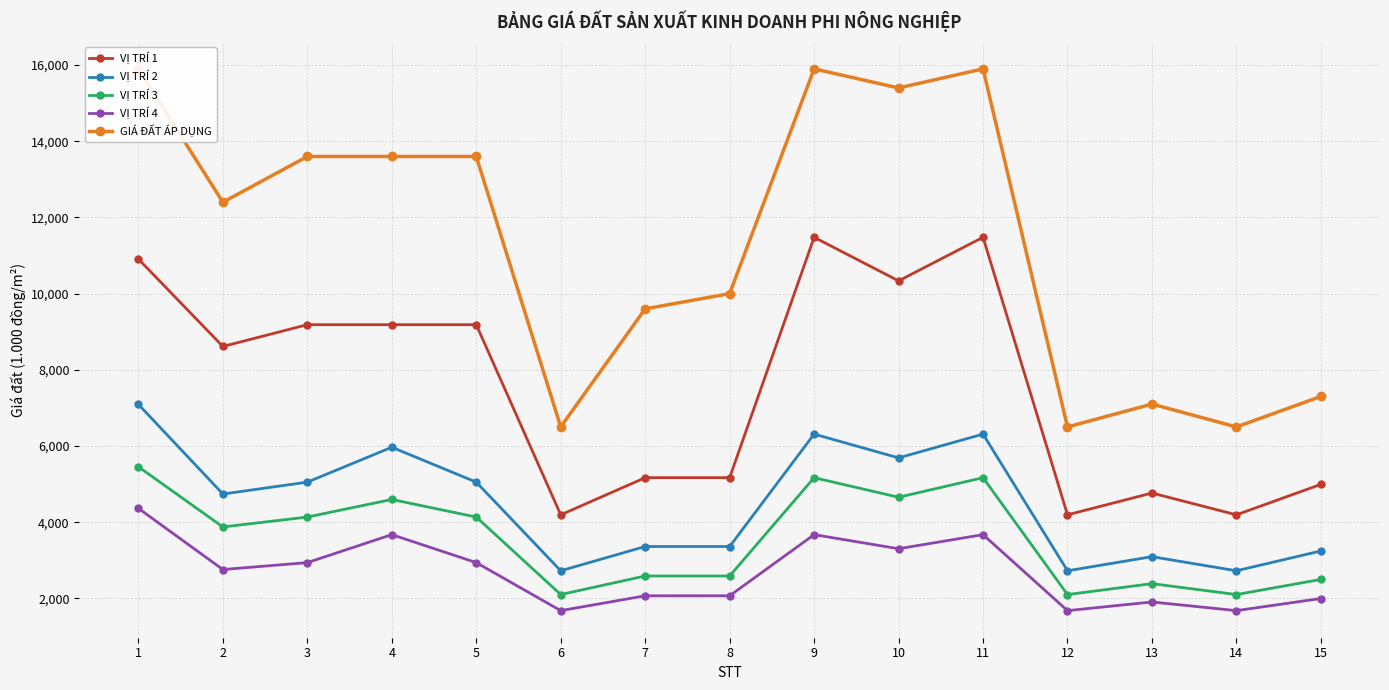

What is the difference between the maximum and minimum values in the GIÁ ĐẤT ÁP DỤNG series?

9400.0